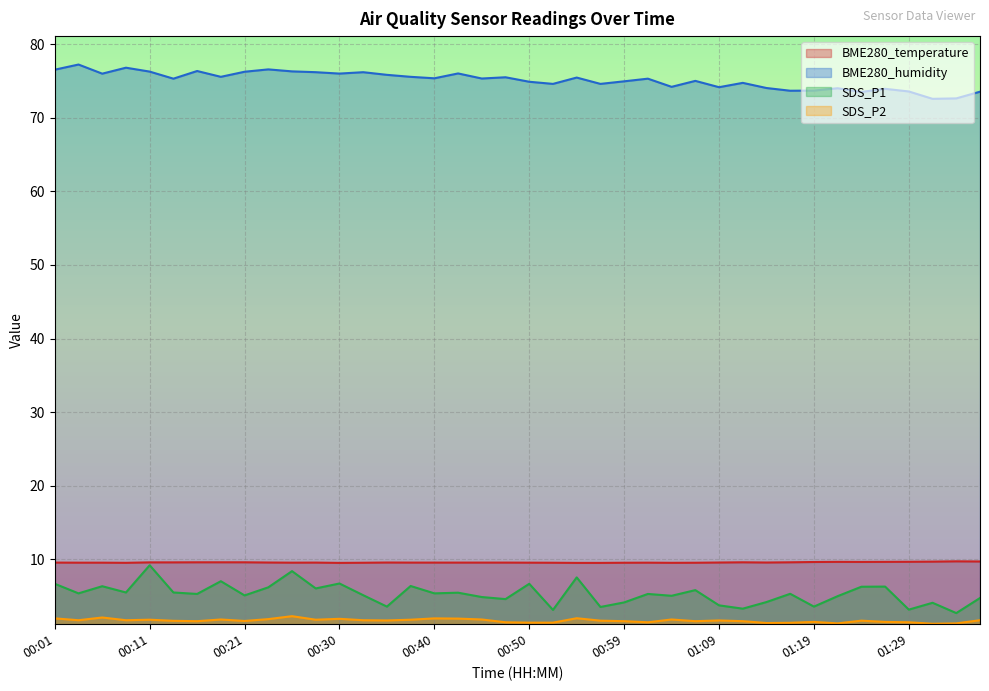

What is the sum of all BME280_humidity values?

3004.2